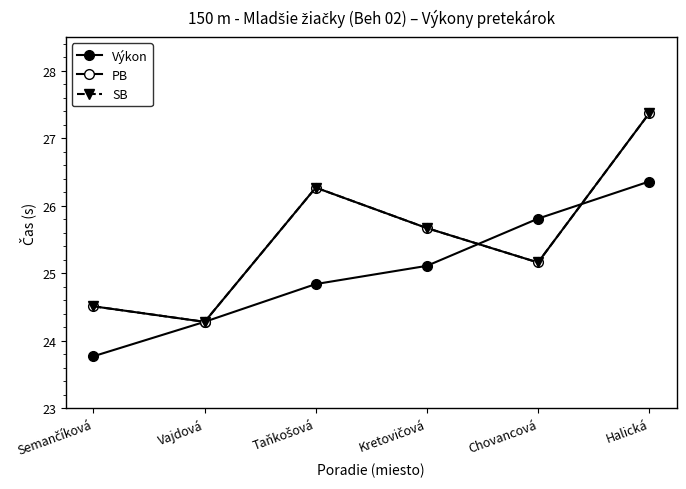

Where does the PB series first go above 25?

Taňkošová